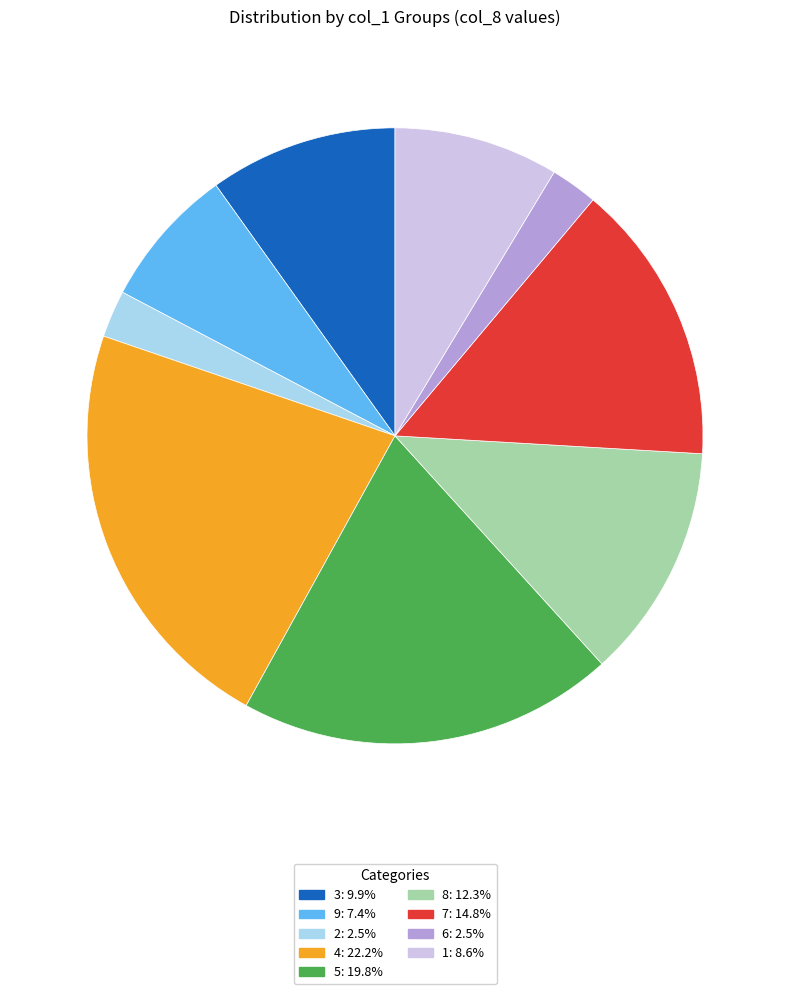

Is there a majority slice in this chart?

No